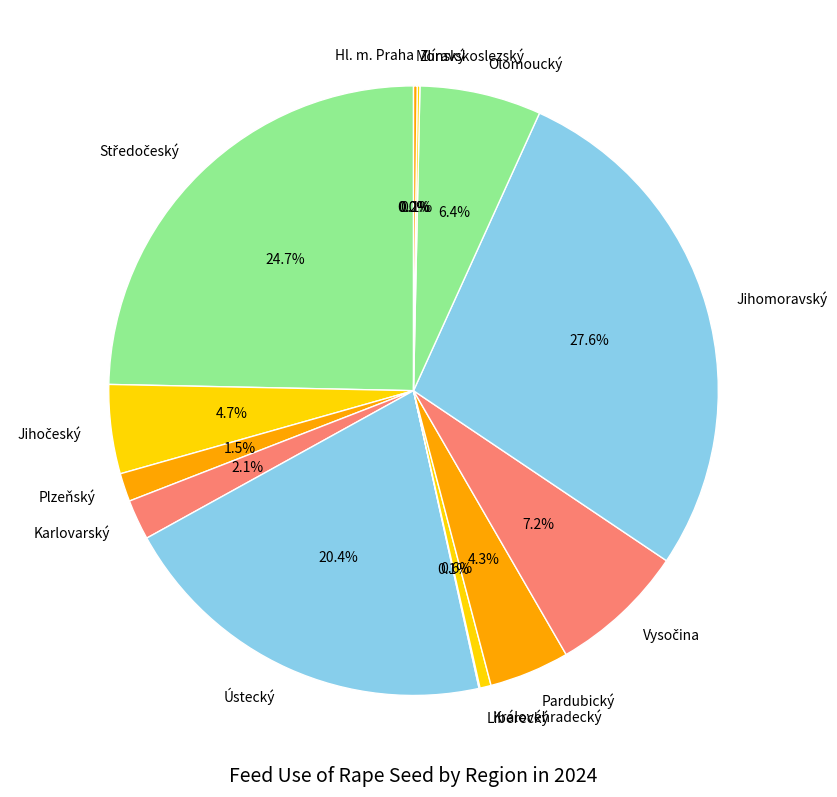

Which category has the biggest portion of the pie?

Jihomoravský